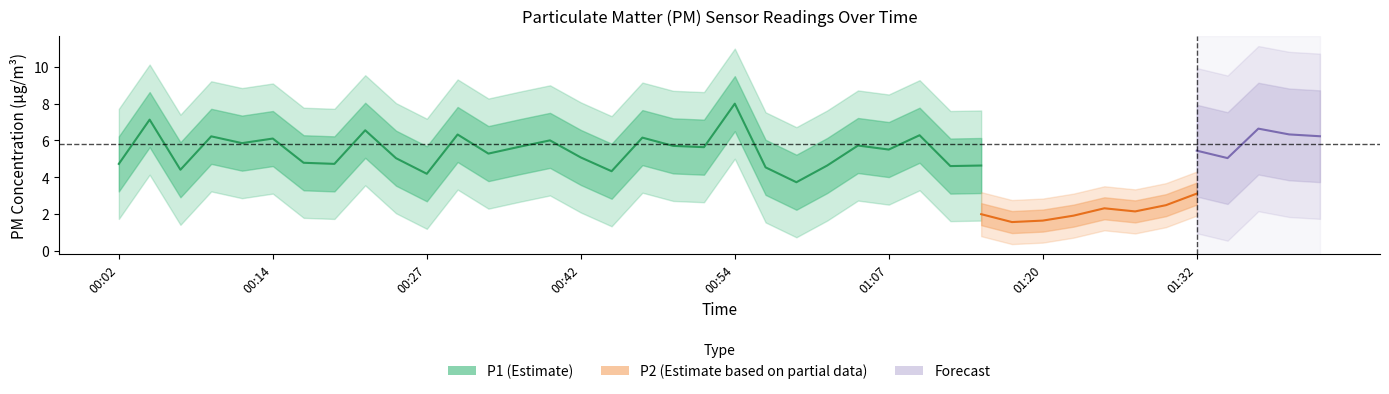

What is the sum of all P1 values?

232.0